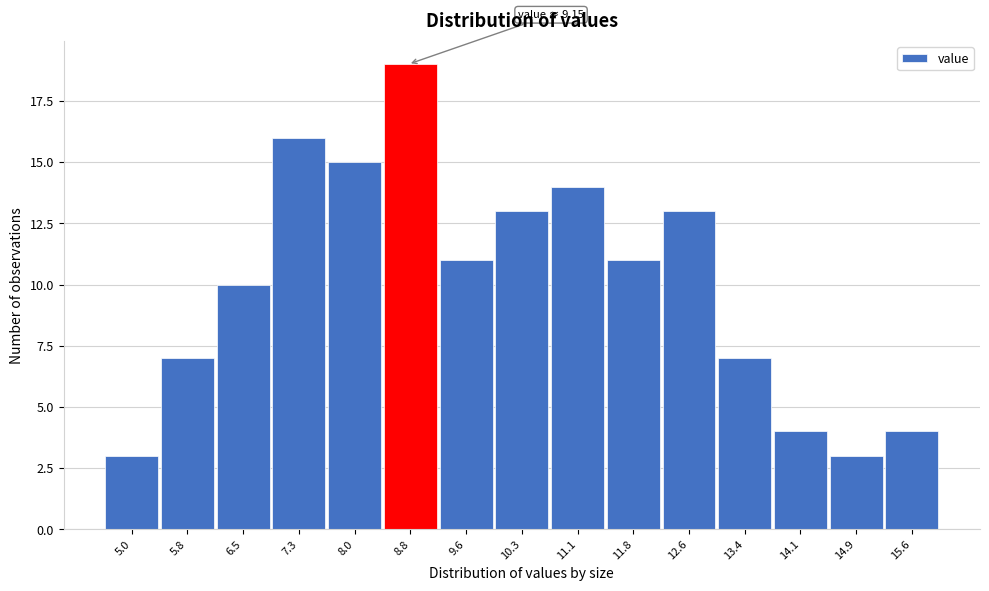

Reading left to right, list all the values displayed in this chart.

3	7	10	16	15	19	11	13	14	11	13	7	4	3	4